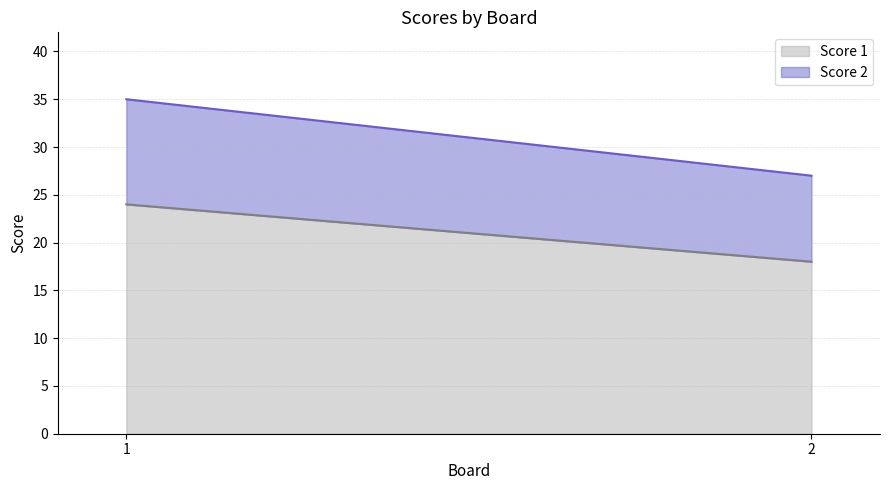

At which label does Score 2 reach its minimum?

2